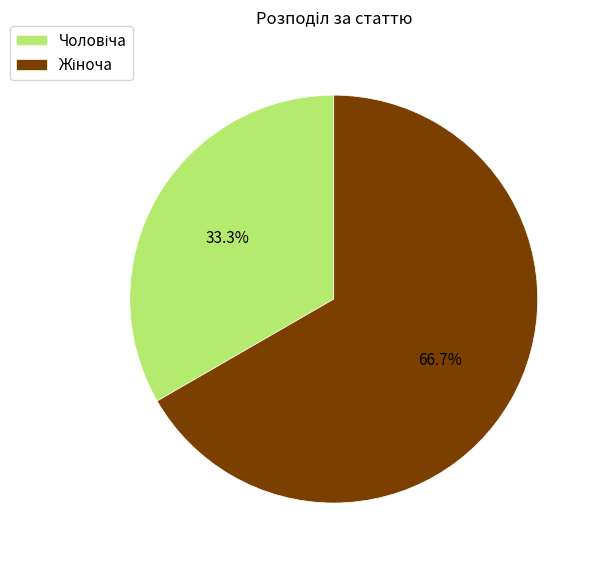

Does any single category account for the majority?

Yes